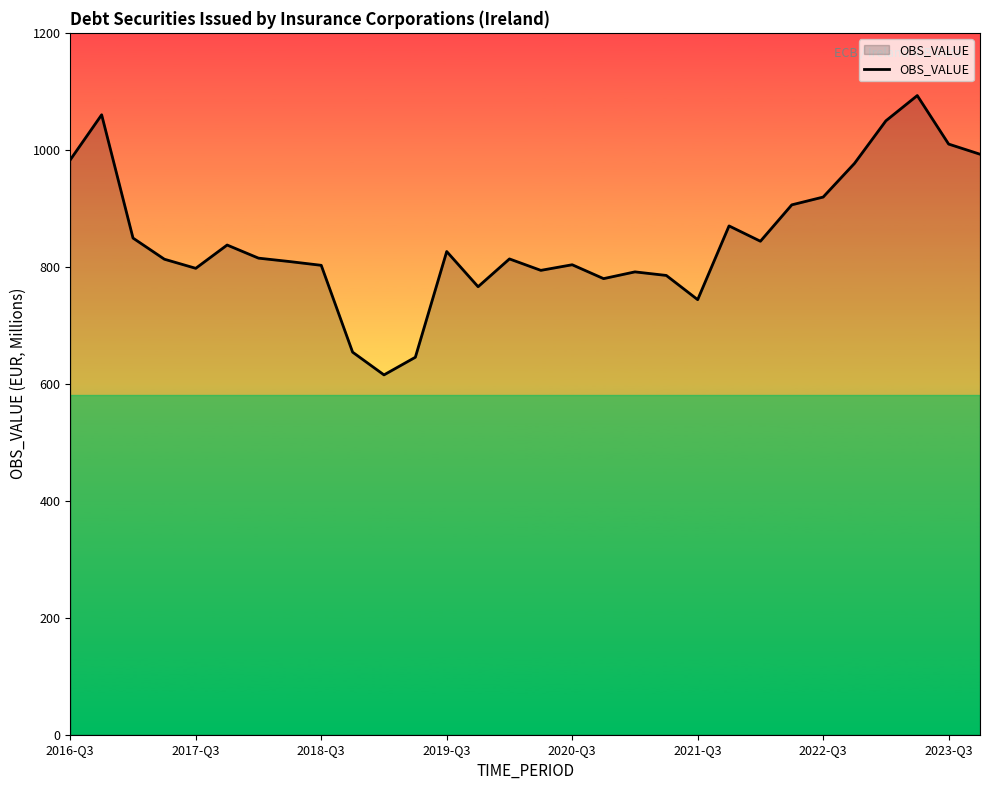

What is the maximum value shown in the chart?

1092.8